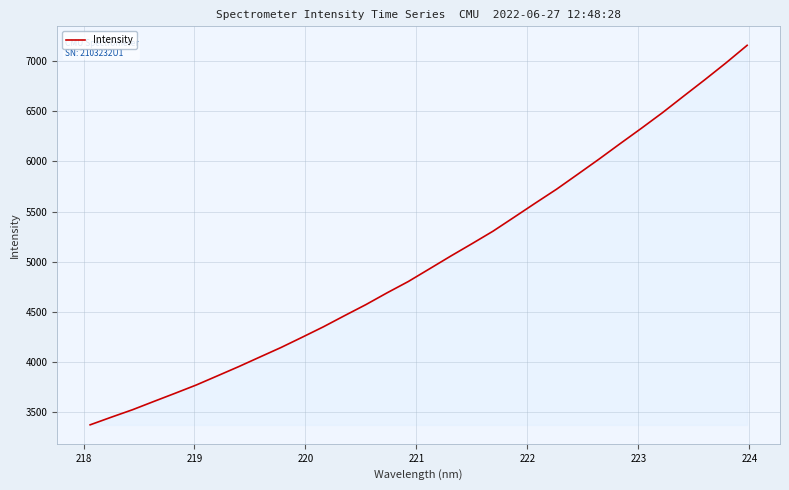

What is the maximum value shown in the chart?

7159.7